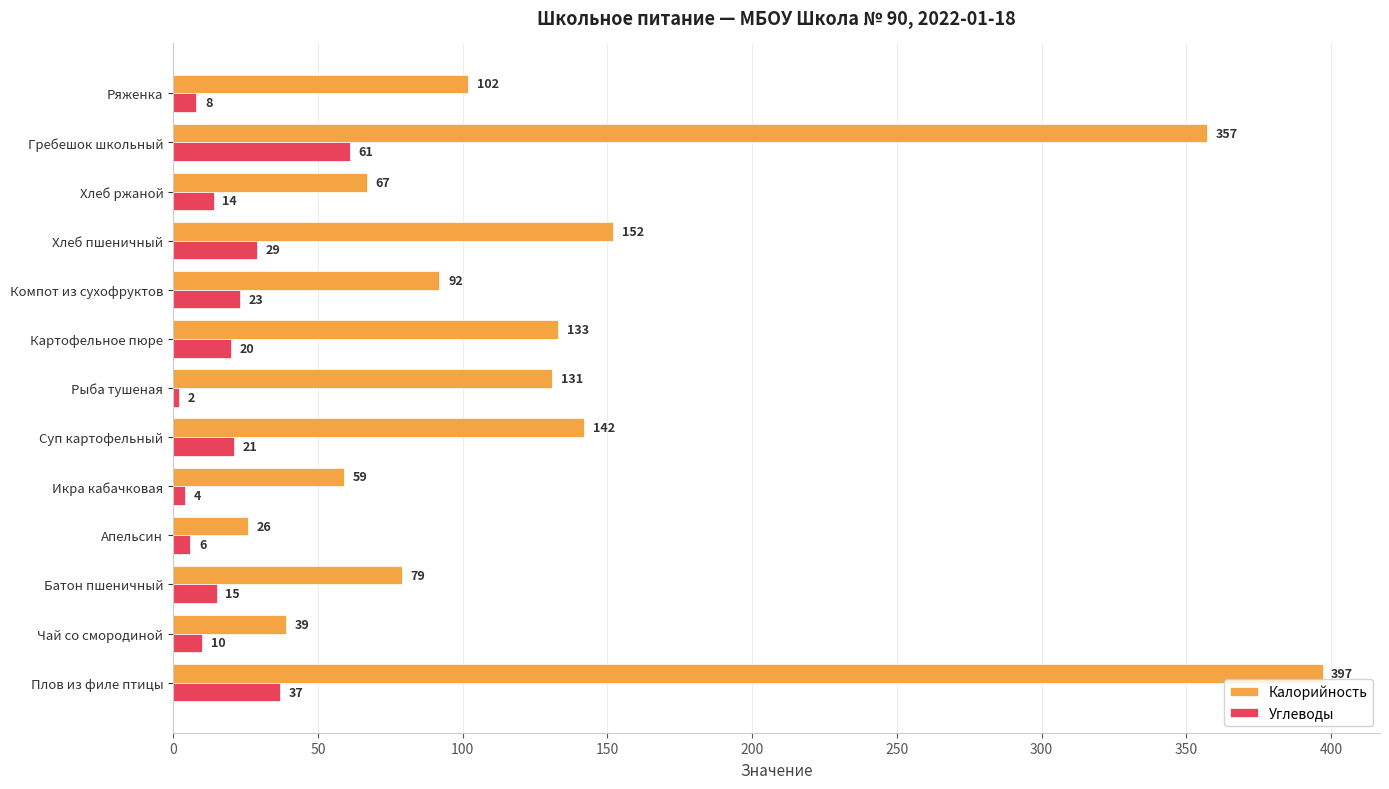

At which label does Углеводы reach its peak?

Гребешок школьный